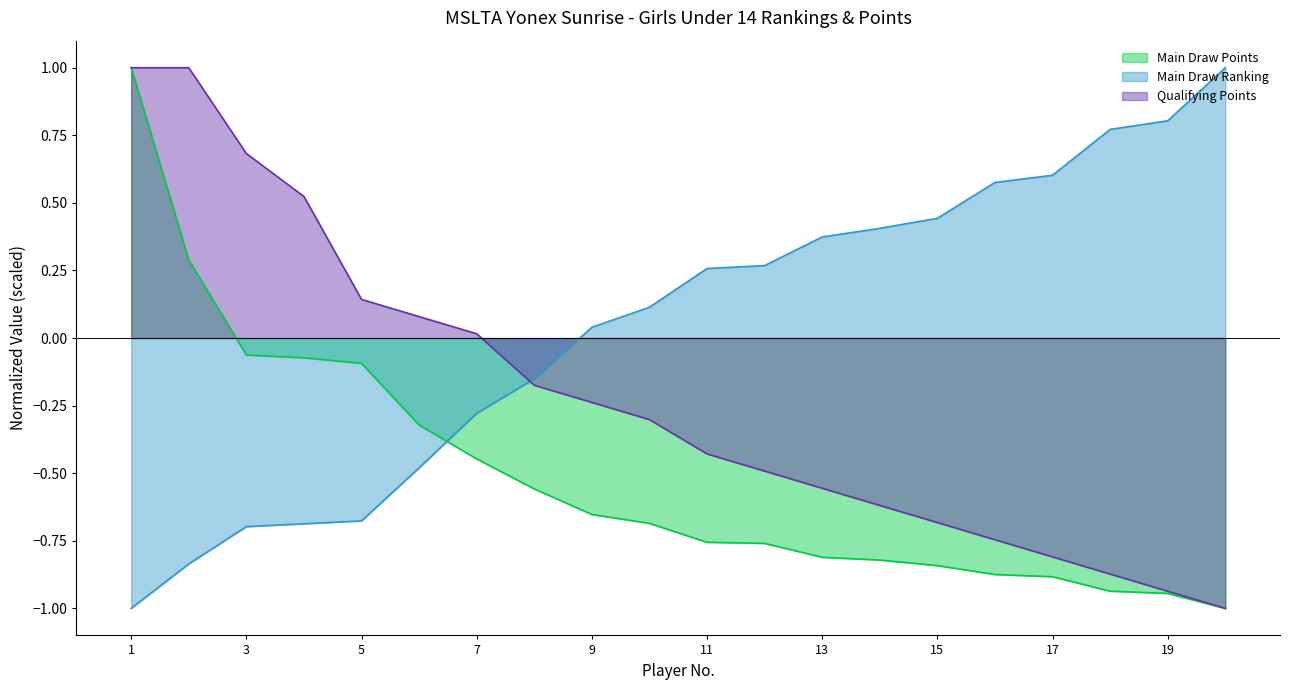

How many values in Main Draw Points are below zero?

18